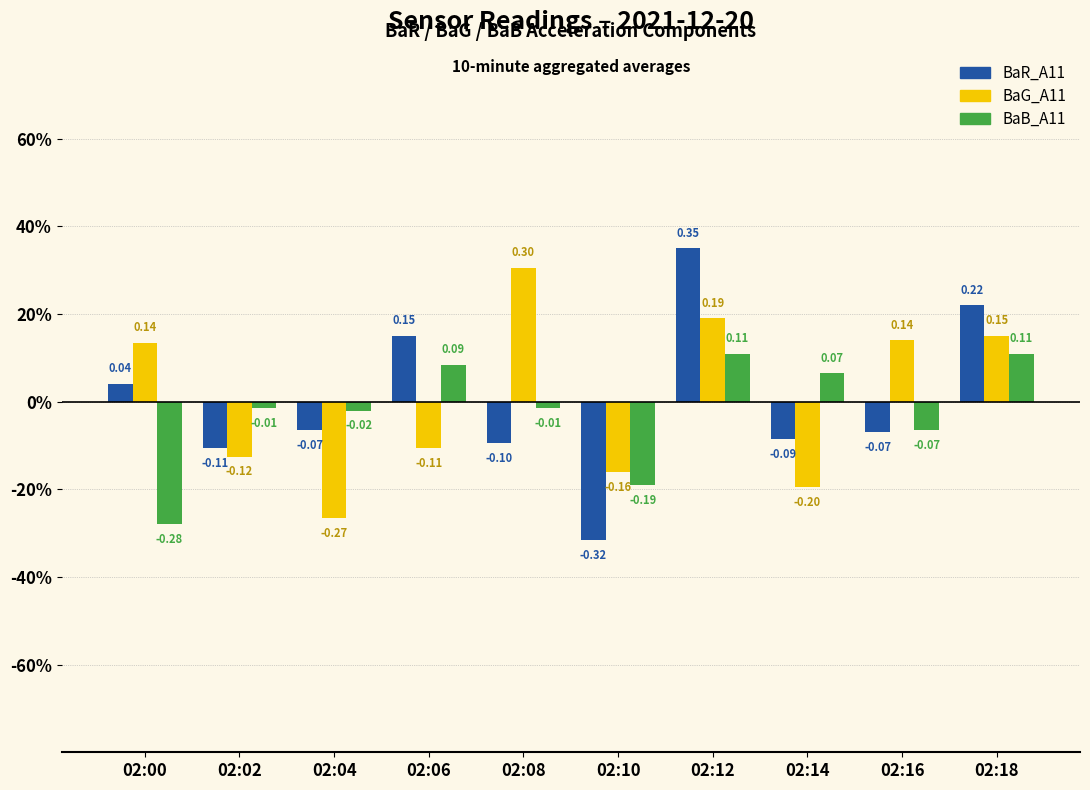

Does the chart contain any negative values?

Yes